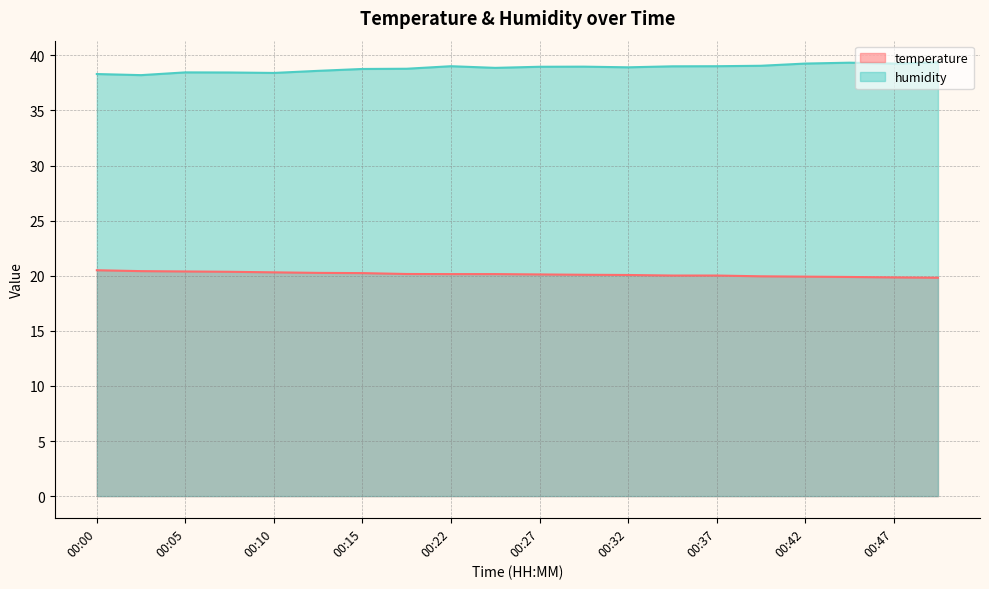

What is the value of the humidity point at the 20th from the left?

39.4